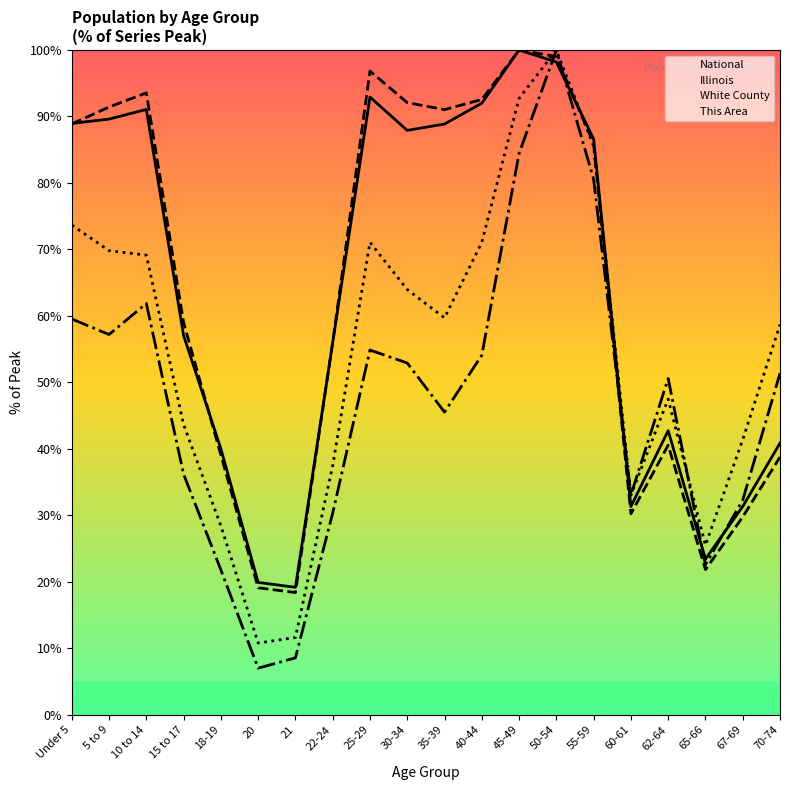

Is the value of Illinois at 45-49 greater than the value of National at 55-59?

Yes